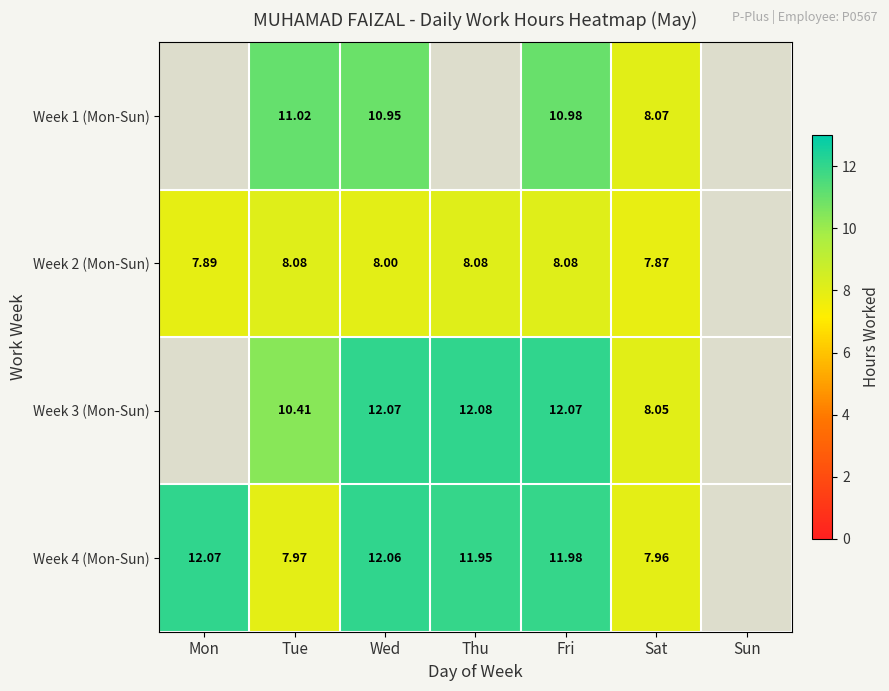

Which label corresponds to the smallest value in the chart?

Sat